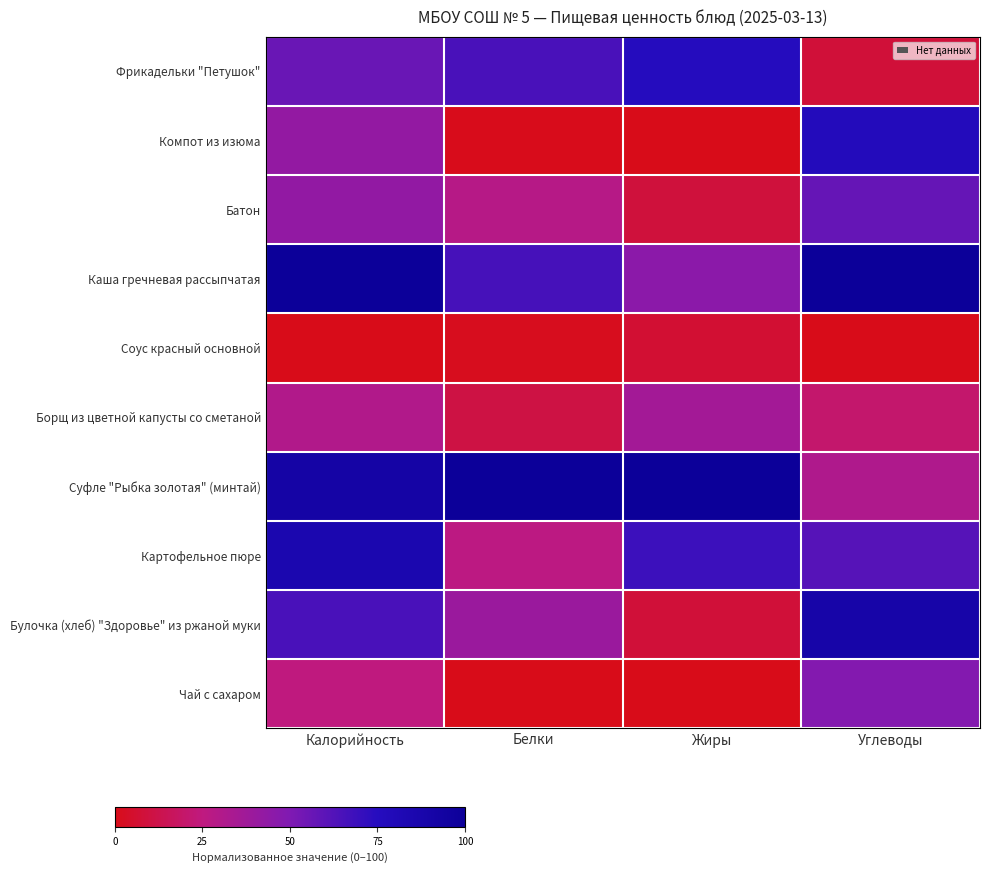

Between Белки and Углеводы, which series saw the biggest shift?

Компот из изюма